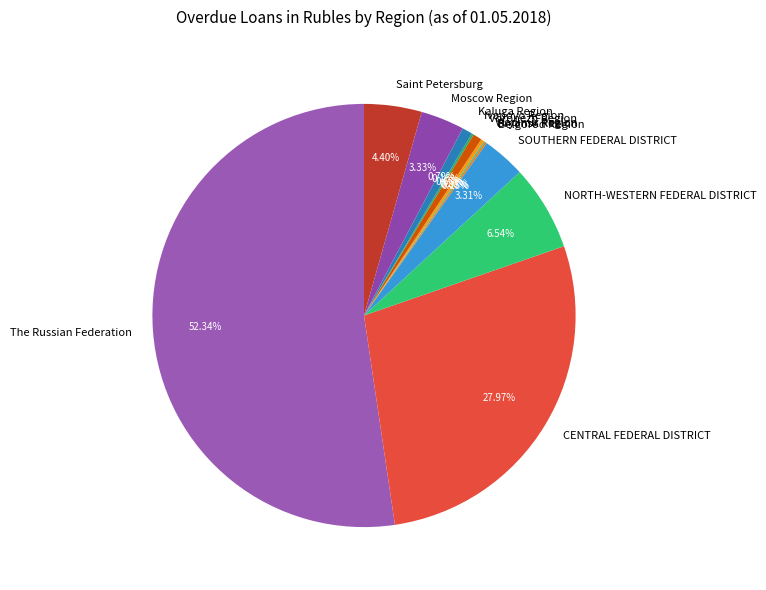

To the nearest percent, what percentage of the pie is CENTRAL FEDERAL DISTRICT?

28%